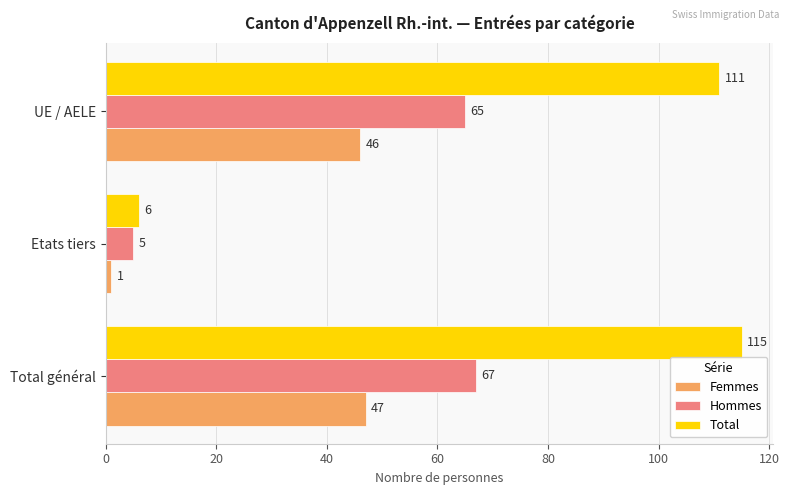

Which series has the largest total across all categories?

Total